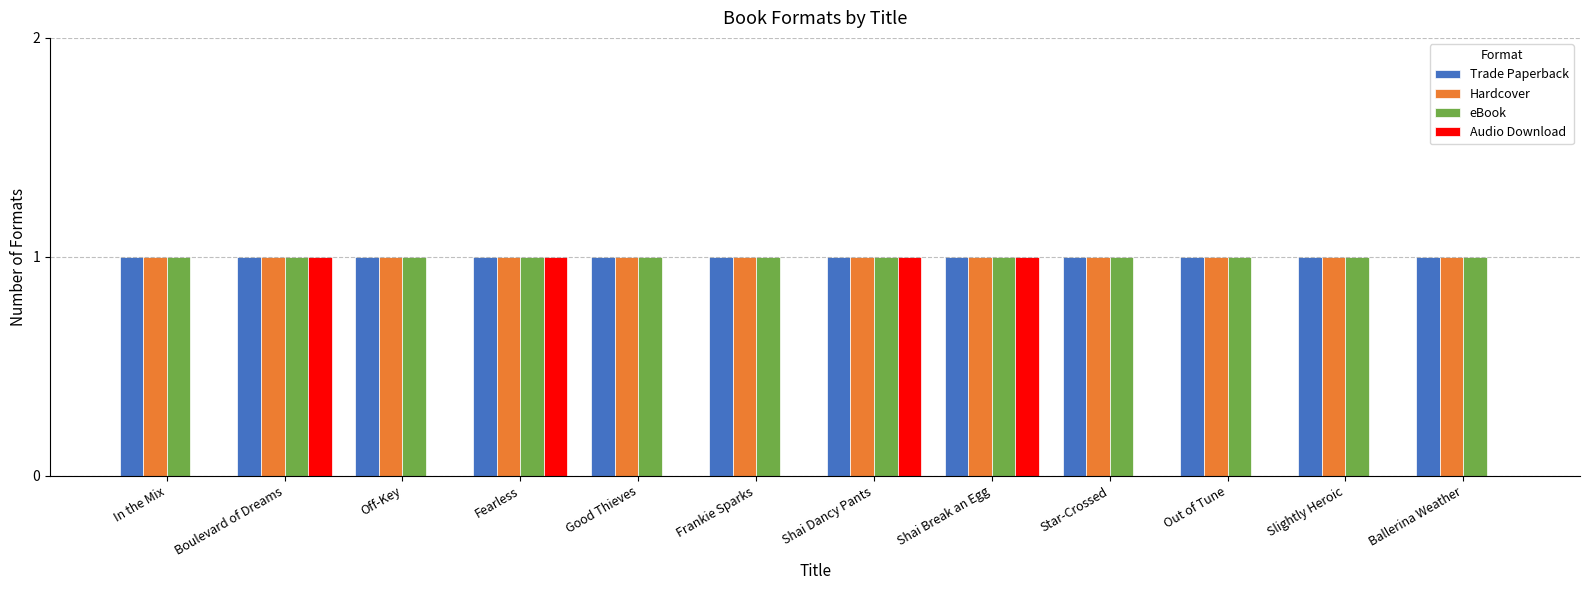

Is the value of Trade Paperback at Ballerina Weather greater than the value of Audio Download at Slightly Heroic?

Yes